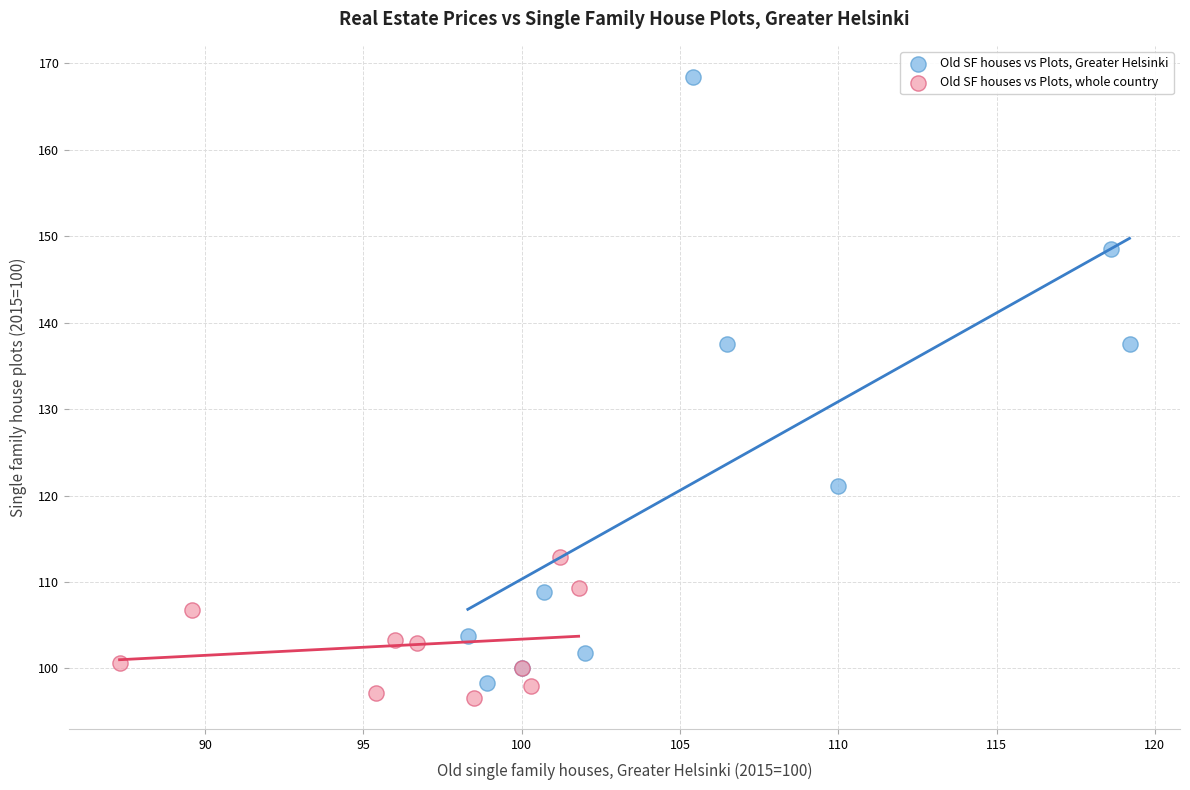

Which series contains the highest Y value?

Old SF houses vs Plots, Greater Helsinki